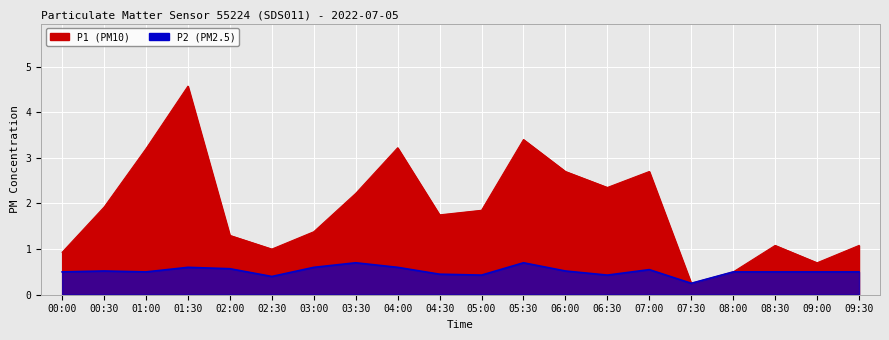

At which category does P2 reach its first local valley?

01:00